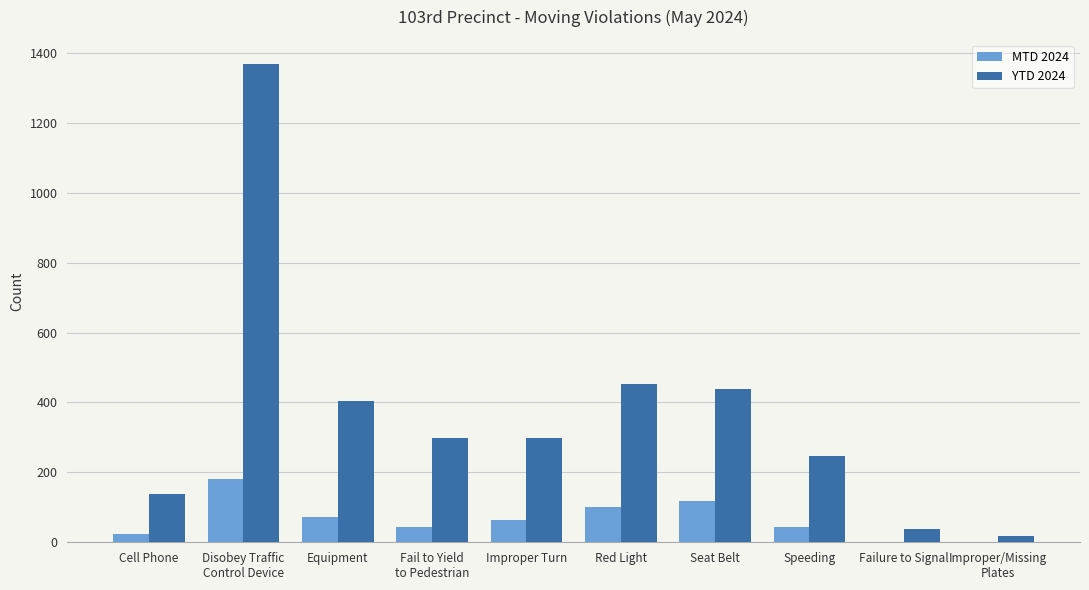

Is it true that MTD 2024 equals 43 at Fail to Yield
to Pedestrian?

True